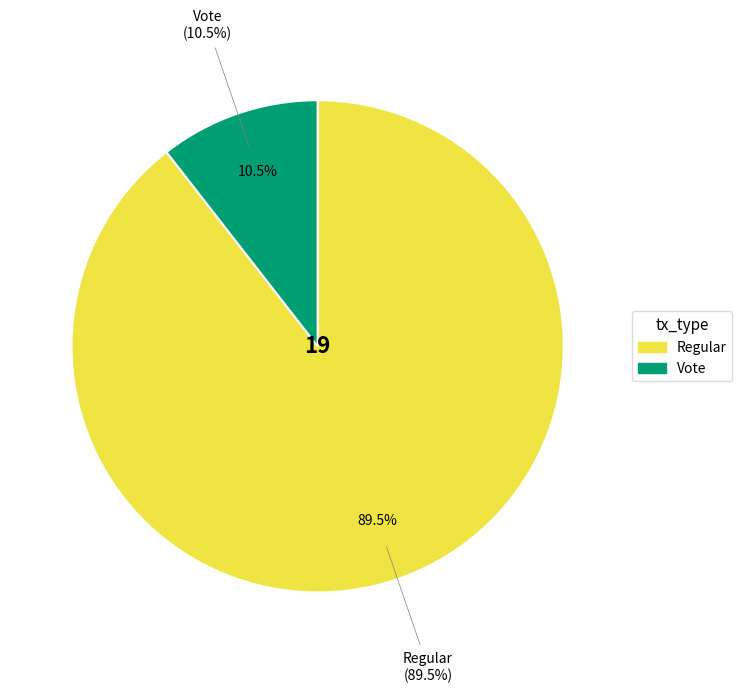

Does Vote account for over 50% of the chart?

No